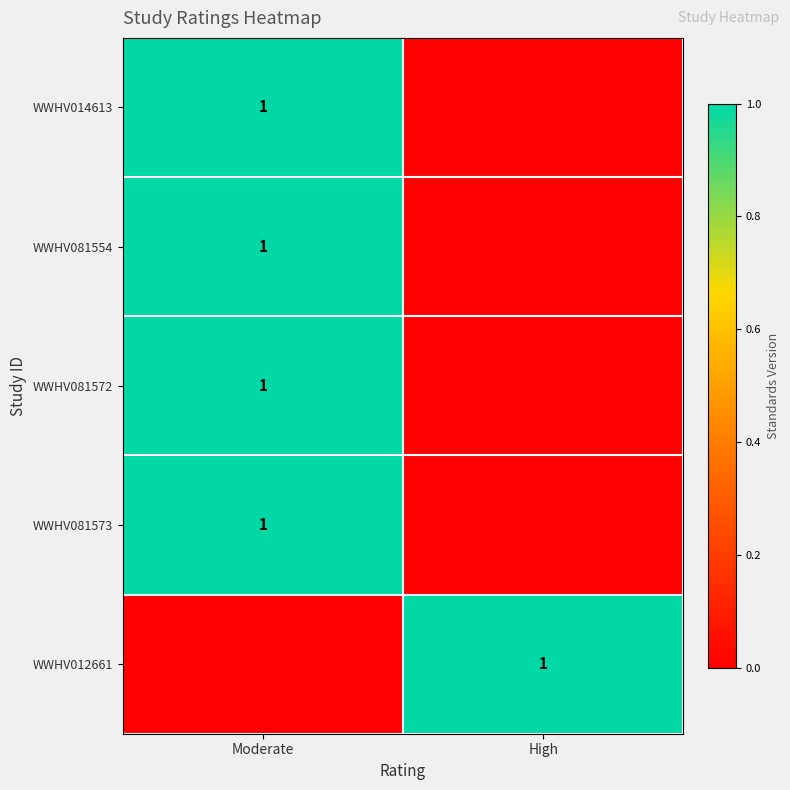

Where is WWHV081573 nearest to the value 0?

High